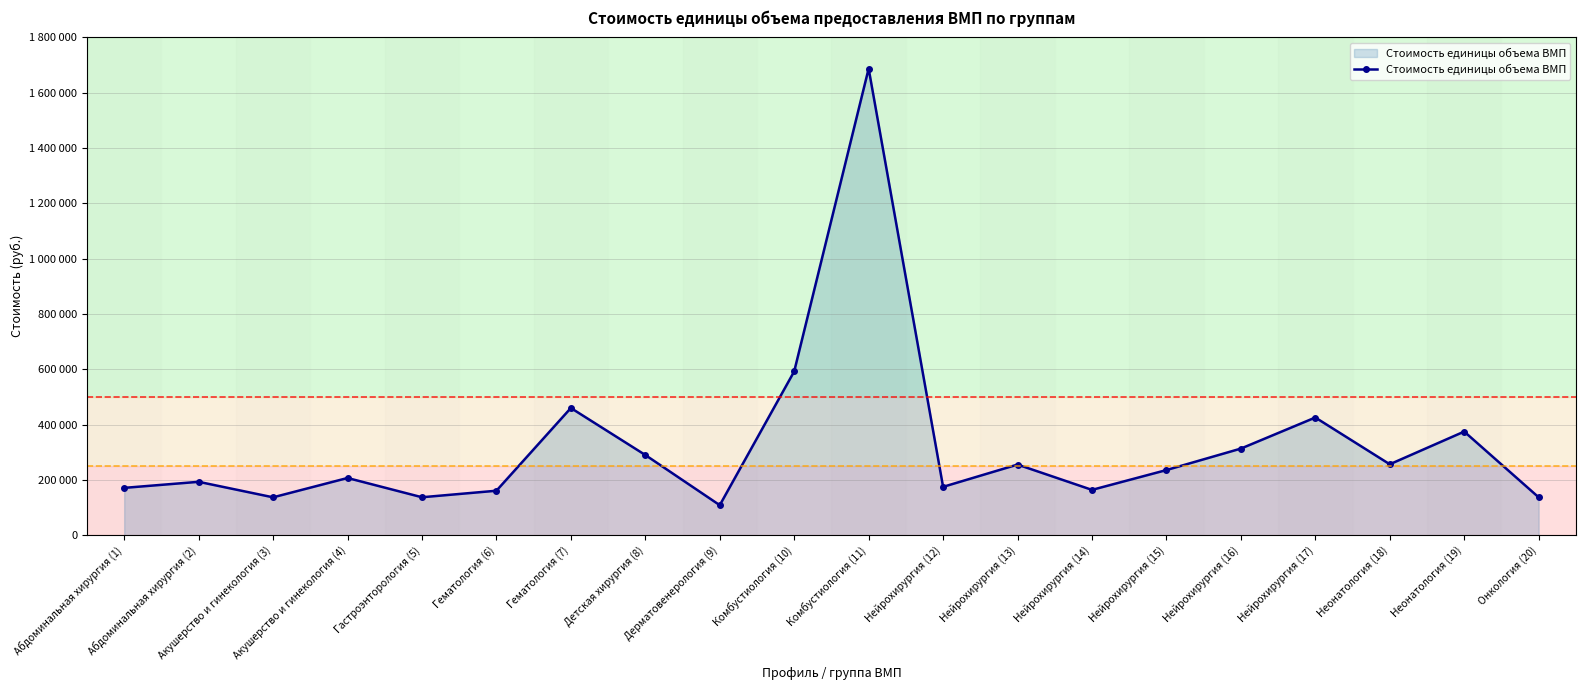

Is it true that the value at Нейрохирургия (12) is 242865?

False